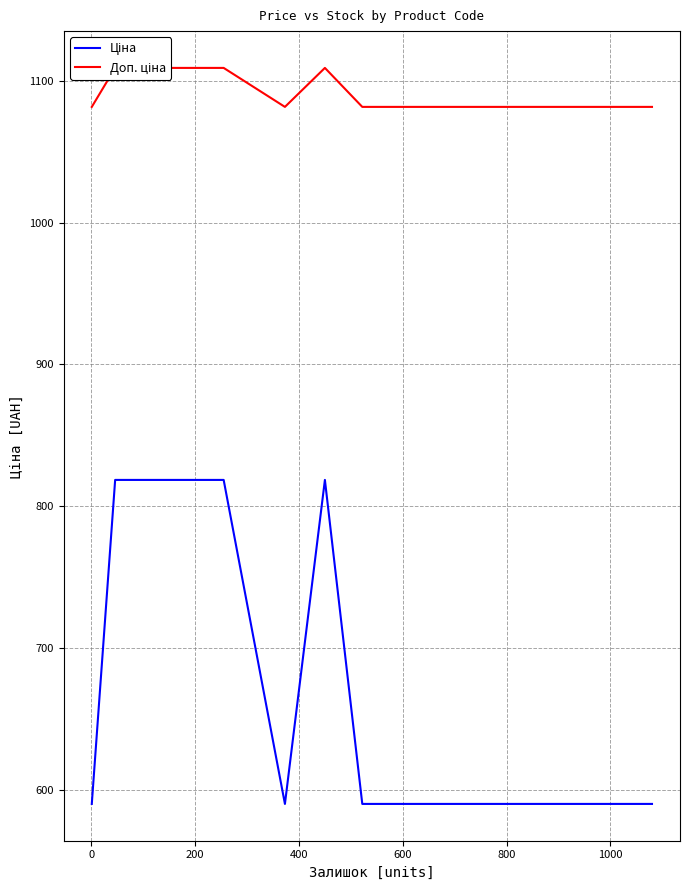

What are all the series names shown in the legend?

Ціна, Доп. ціна